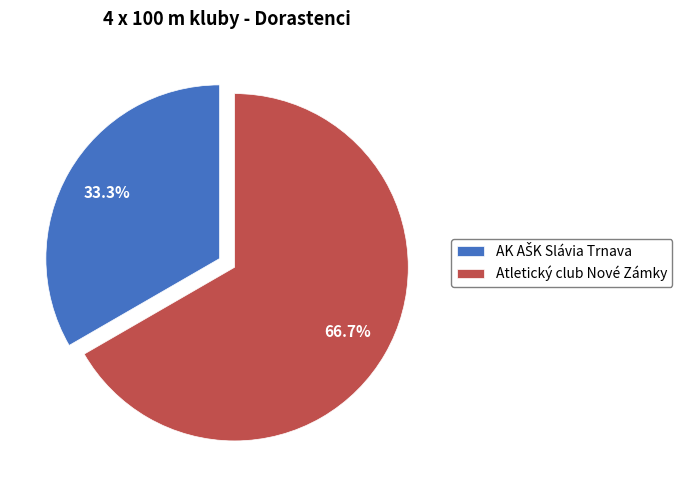

To the nearest percent, what portion does Atletický club Nové Zámky represent?

67%